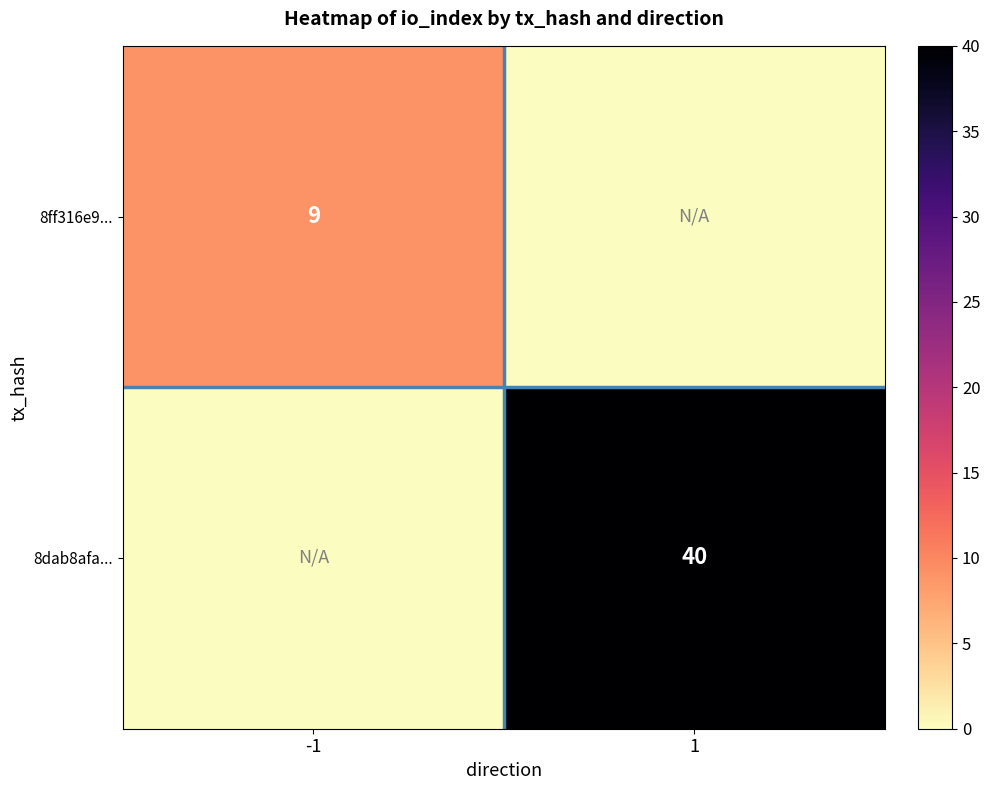

The 8dab8afa... series shows 40 at 1. True or false?

True